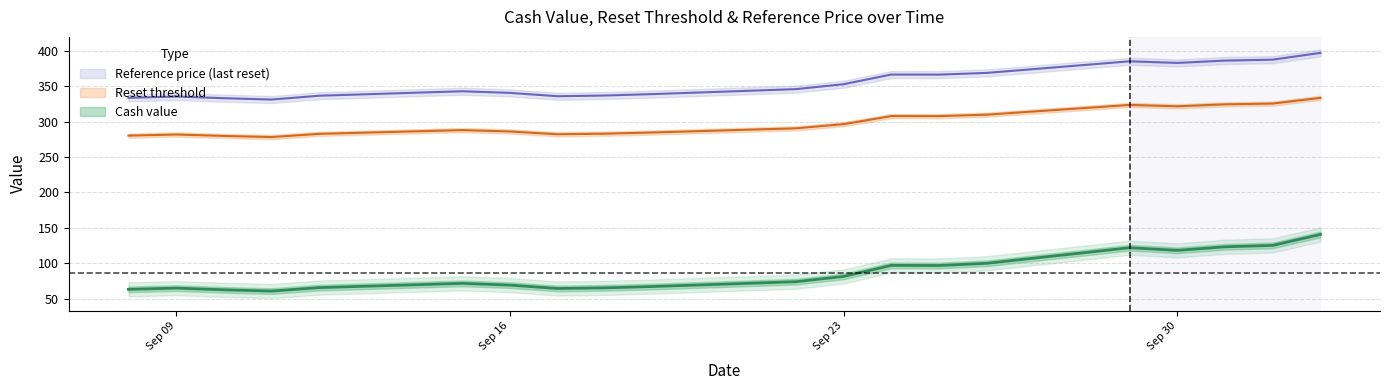

Is the value of Reset threshold at 3 greater than the value of Reference price at 9?

No